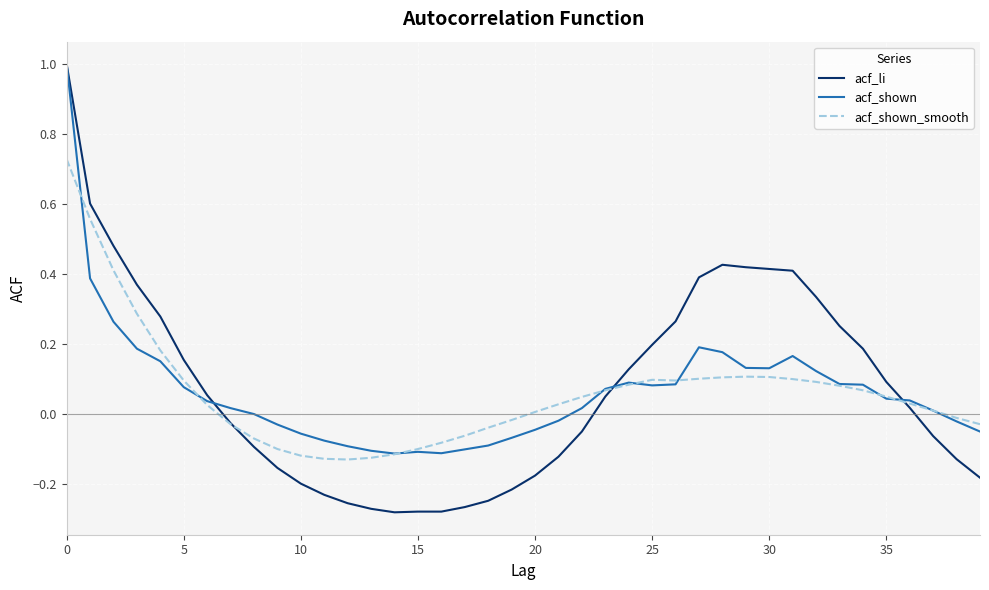

What is the greatest value displayed?

1.0